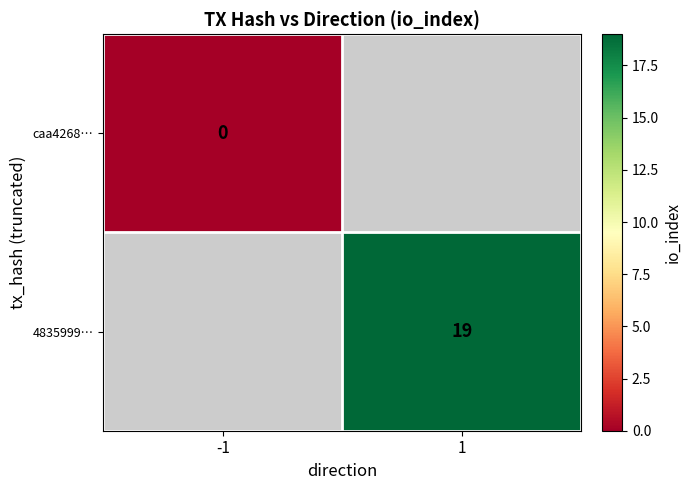

Is the value of caa4268… at -1 greater than the value of 4835999… at 1?

No